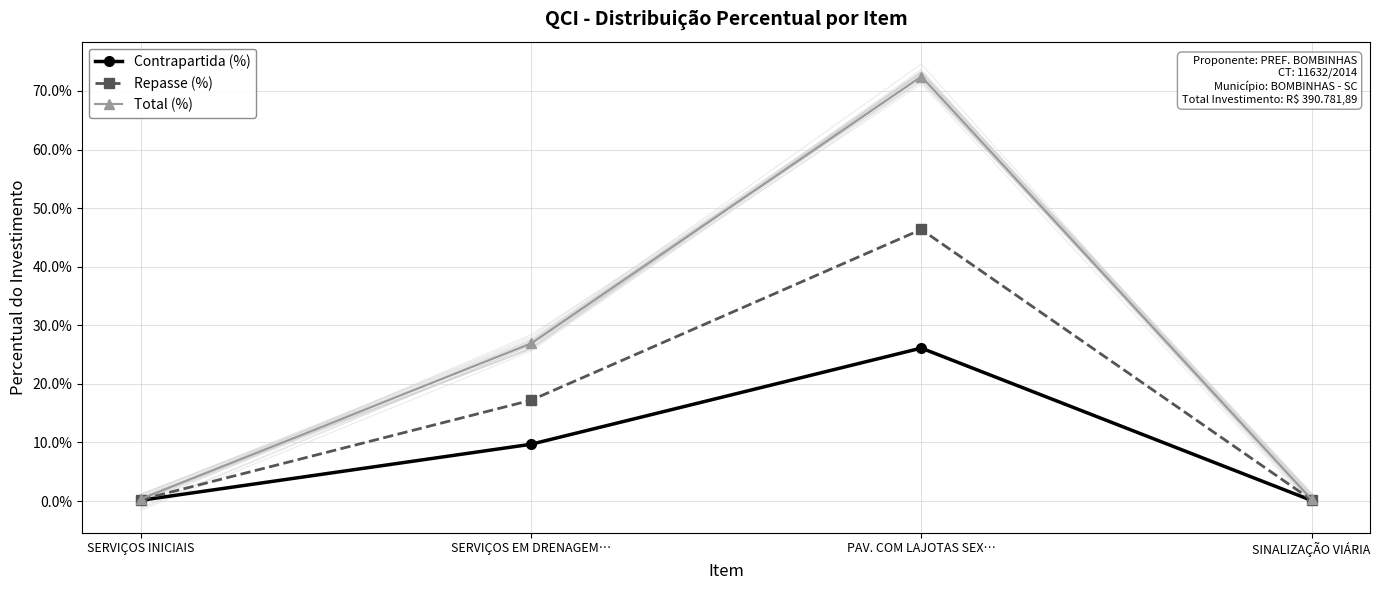

Count the number of categories in the chart.

4